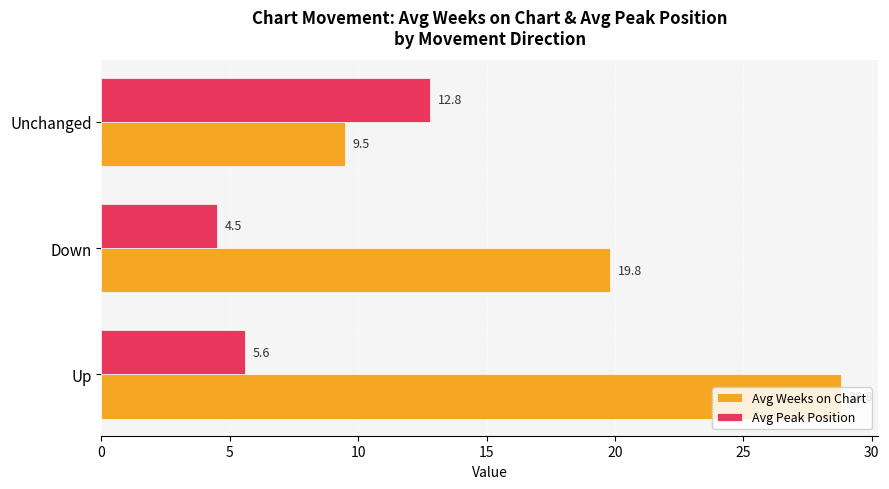

What is the difference between the second highest and minimum values in the Avg Peak Position series?

1.1